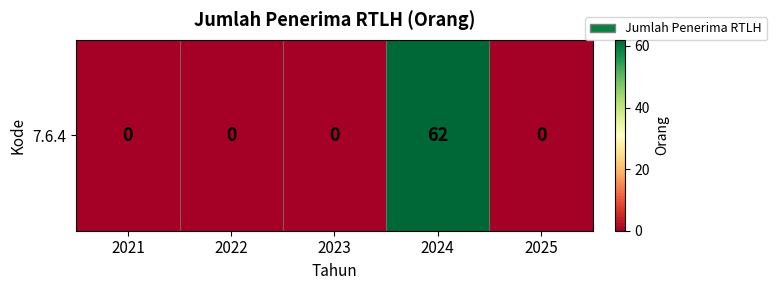

Rank the categories by value from highest to lowest.

2024, 2021, 2022, 2023, 2025